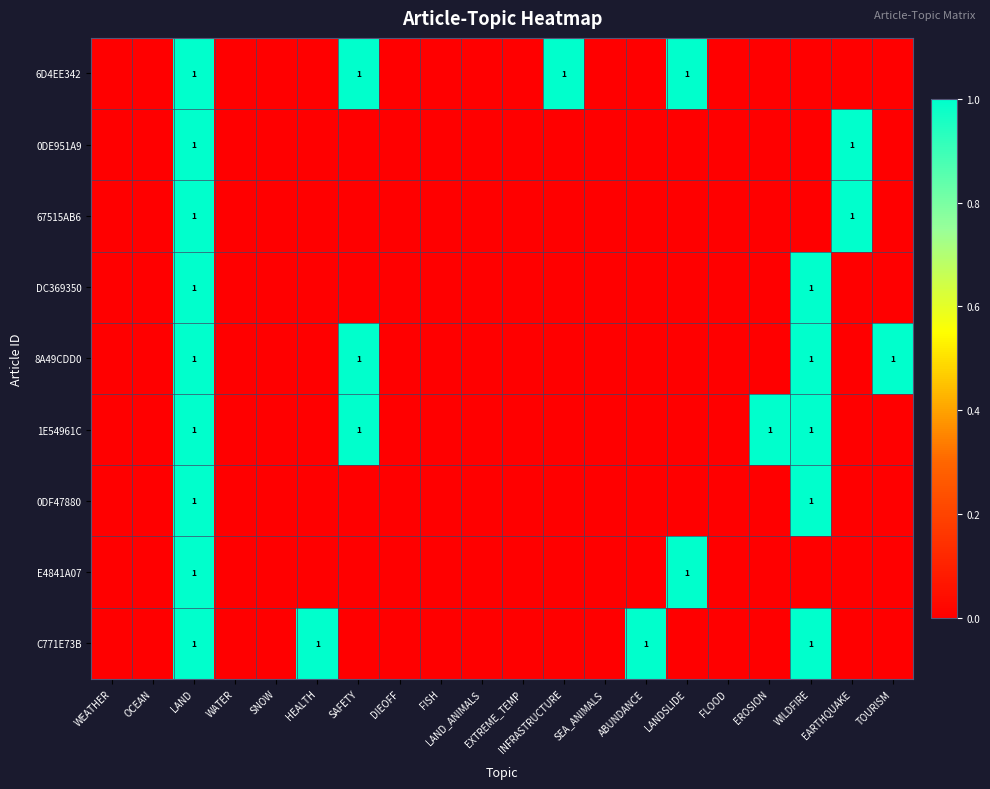

Rank the categories by 67515AB6 value from lowest to highest.

WEATHER, OCEAN, WATER, SNOW, HEALTH, SAFETY, DIEOFF, FISH, LAND_ANIMALS, EXTREME_TEMP, INFRASTRUCTURE, SEA_ANIMALS, ABUNDANCE, LANDSLIDE, FLOOD, EROSION, WILDFIRE, TOURISM, LAND, EARTHQUAKE